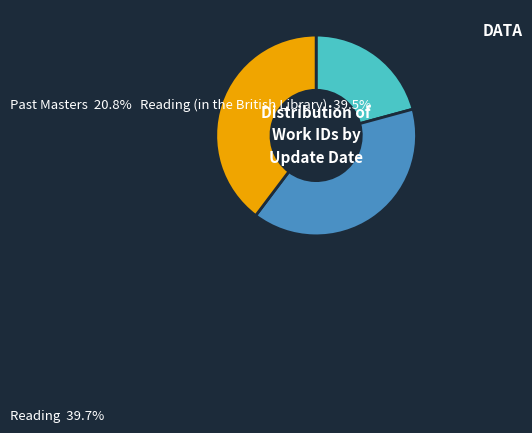

Does any single category account for the majority?

No